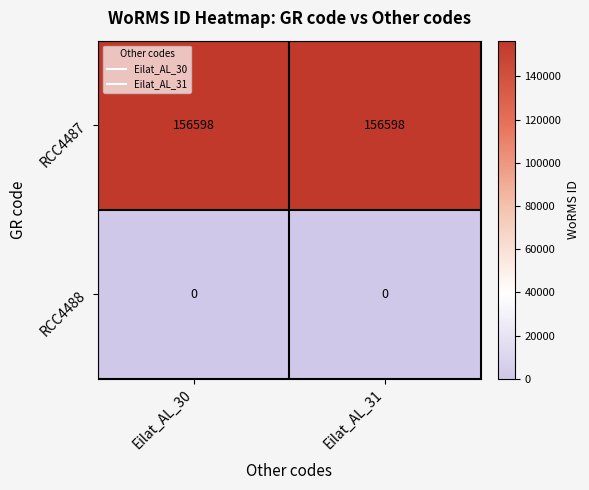

Which series has the largest total across all categories?

RCC4487